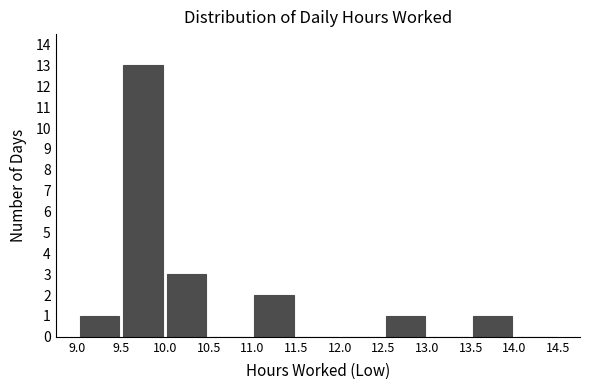

Over which range of the x-axis is the bar tallest?

9.5 to 10.0